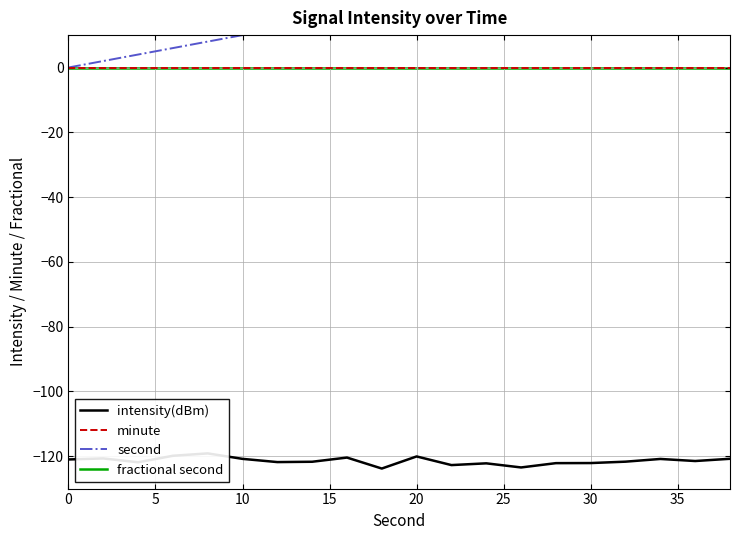

True or false: minute and fractional second intersect in this chart.

False